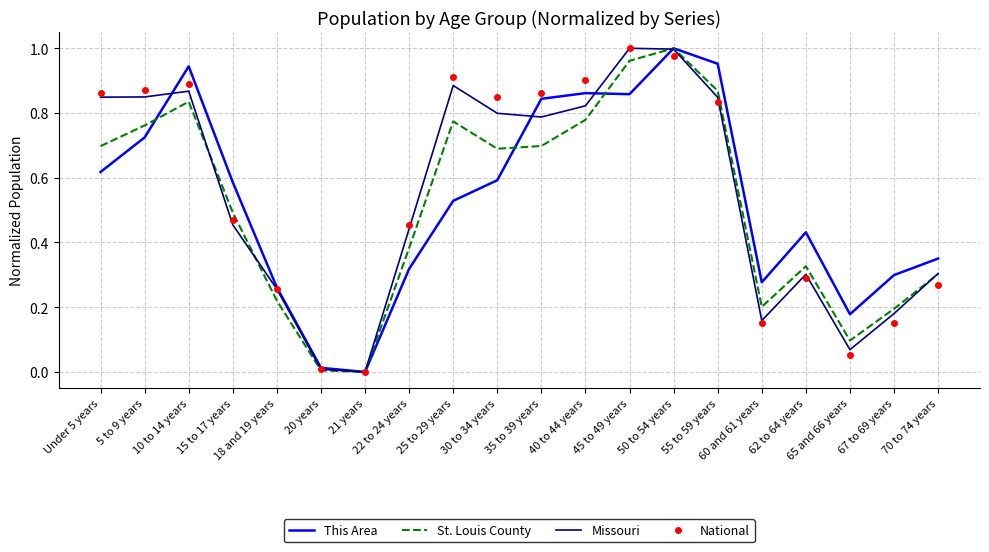

What are all the series names shown in the legend?

This Area, St. Louis County, Missouri, National